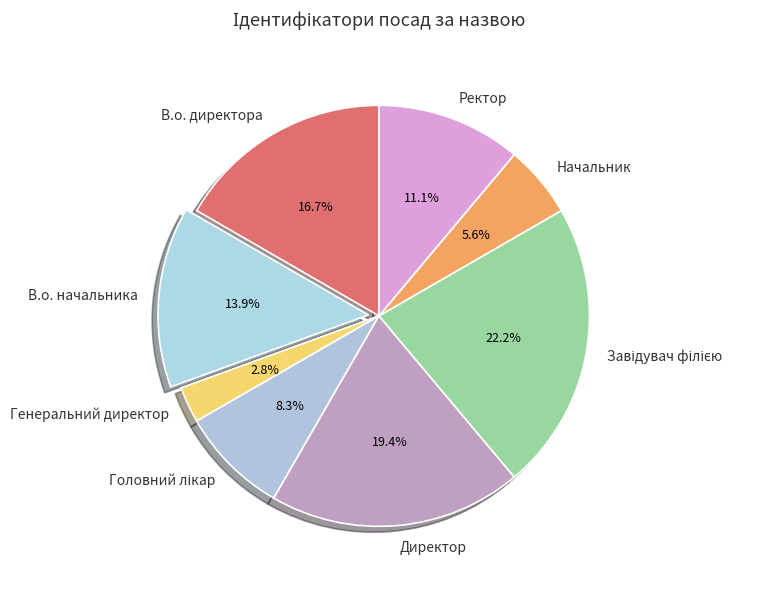

Is there a majority slice in this chart?

No